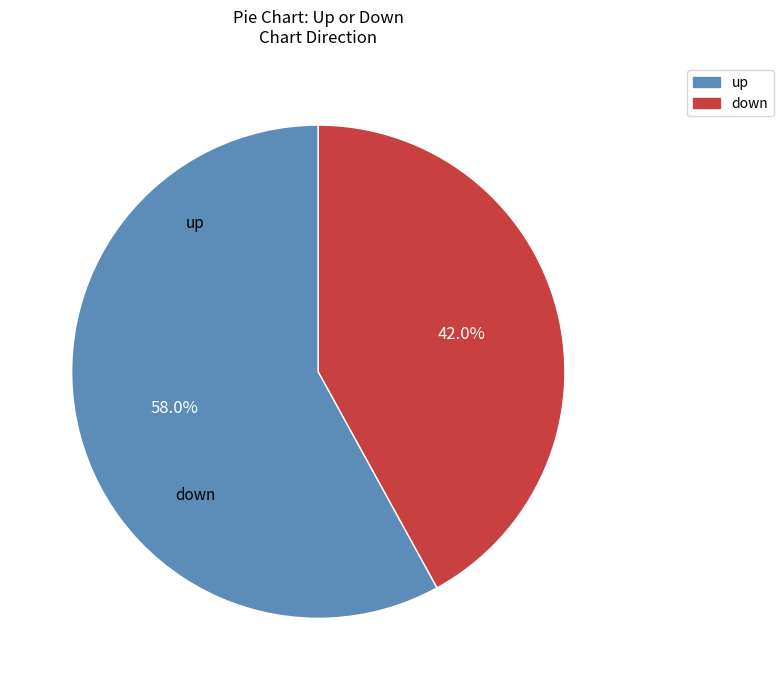

Count the number of slices in the pie.

2